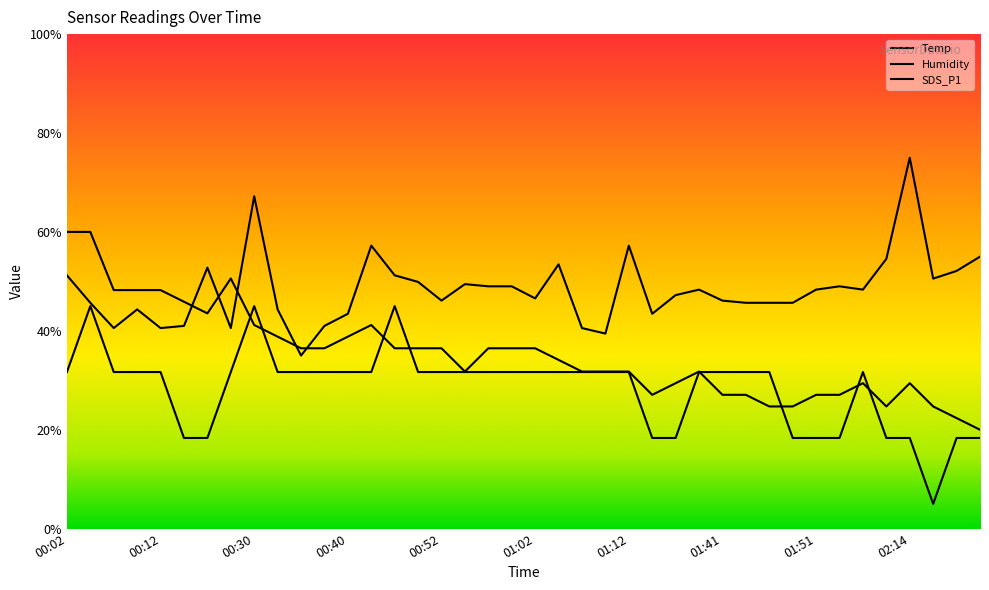

What is the average value of the SDS_P1 series?

48.3